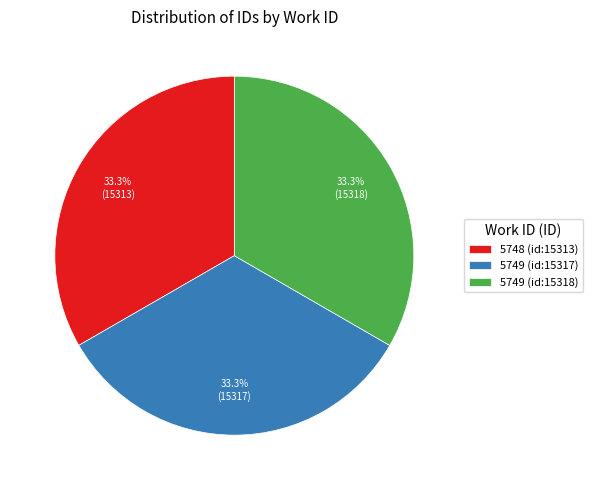

Is there any slice that represents more than half of the pie?

No